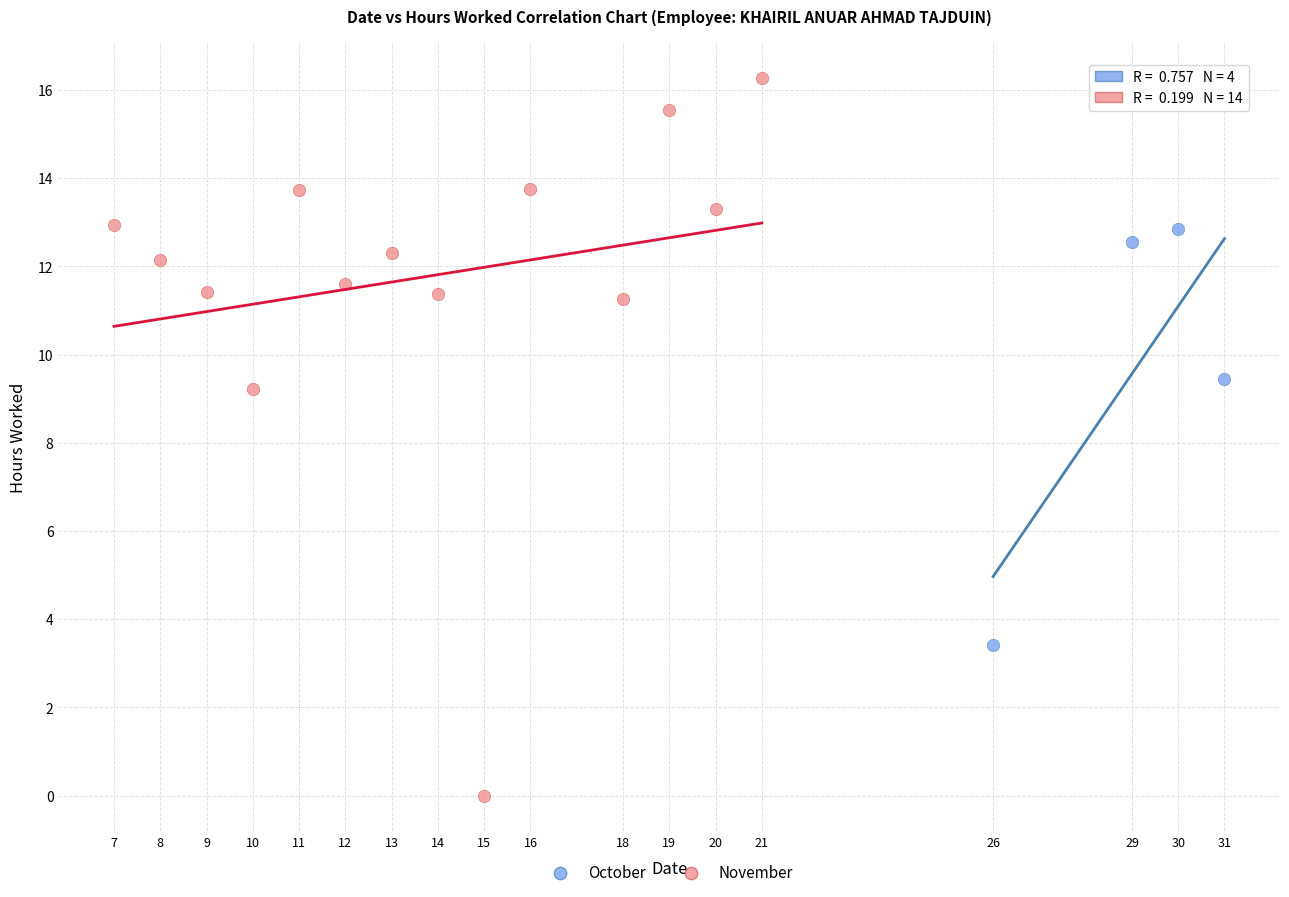

Which series contains the highest Y value?

November